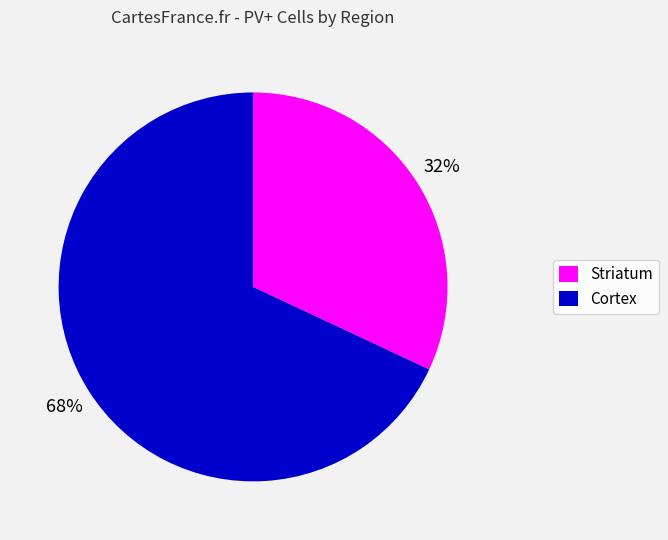

Combined, do Cortex and Striatum account for over 50%?

Yes